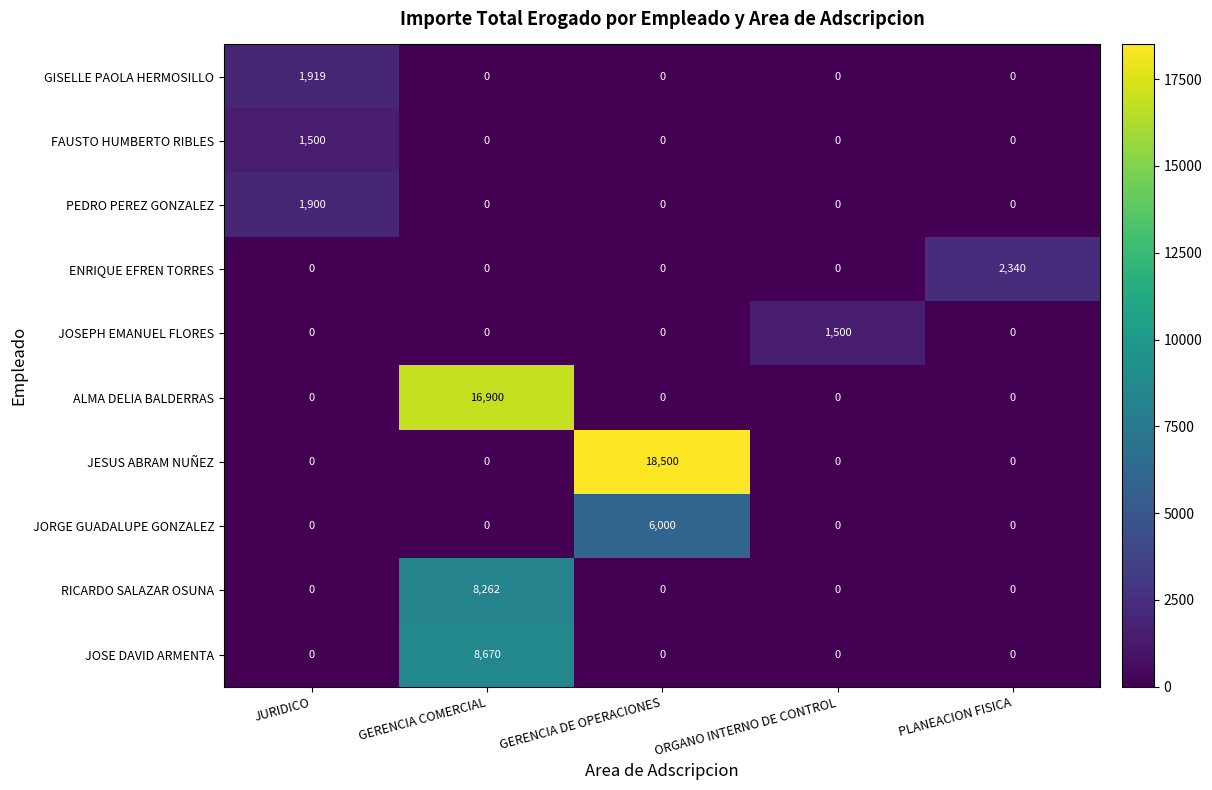

Which series has the largest total across all categories?

JESUS ABRAM NUÑEZ